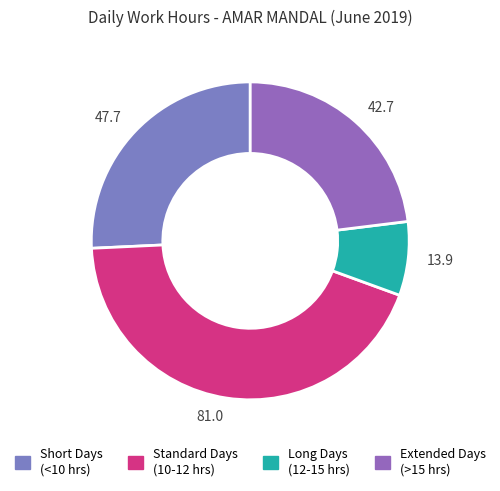

What is the ratio of the value at 13.9 to the value at 47.7?

0.3